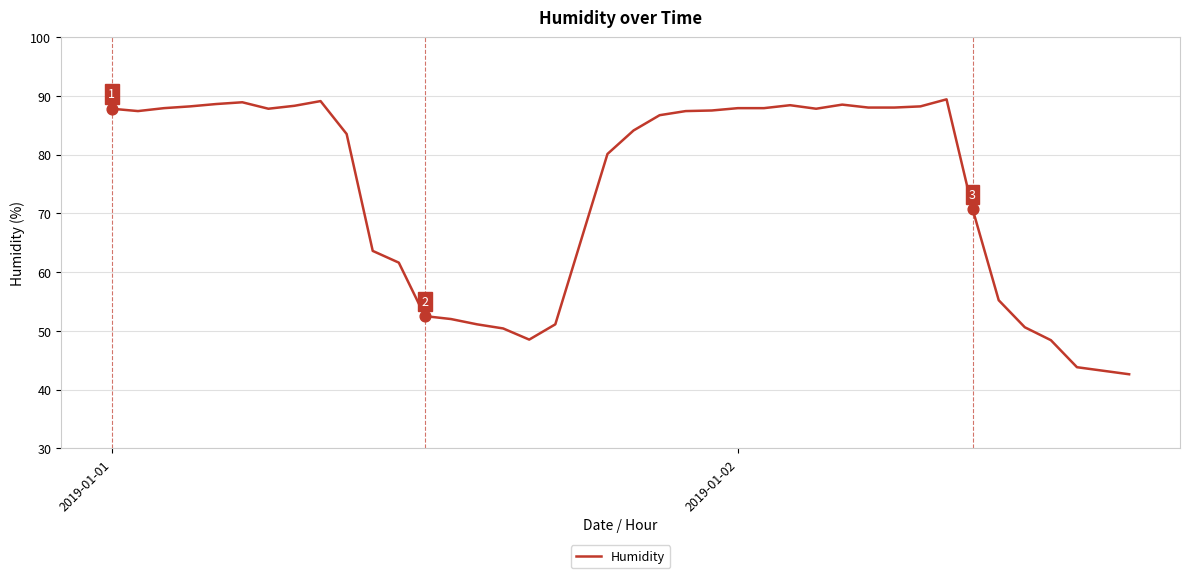

What is the difference between the maximum and minimum values?

46.8